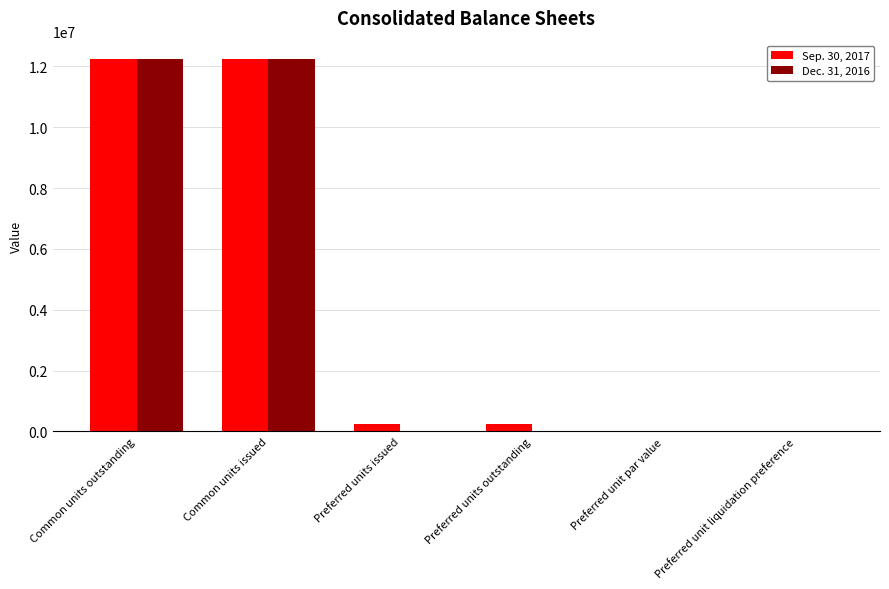

Count the number of data series in this chart.

2